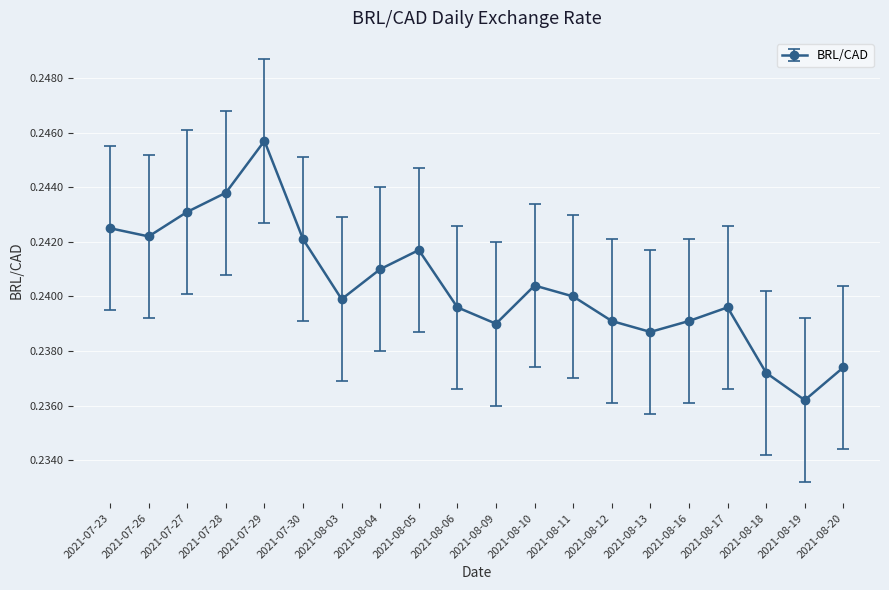

Which has a higher value, 2021-08-03 or 2021-08-09?

2021-08-03